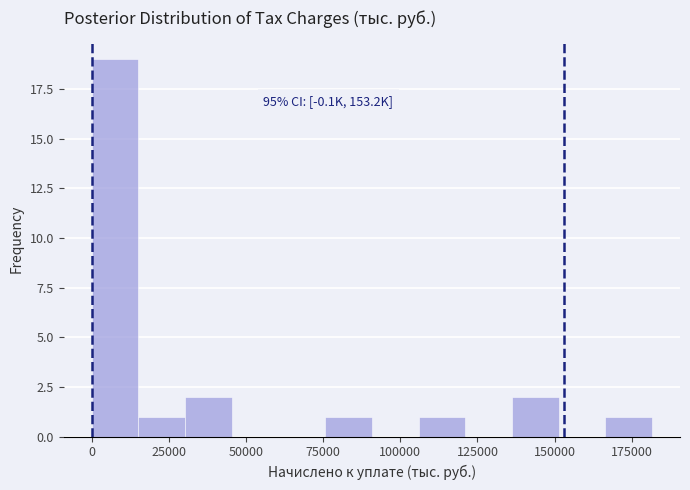

Read against the x-axis, roughly where is the centre of the tallest bar?

10000